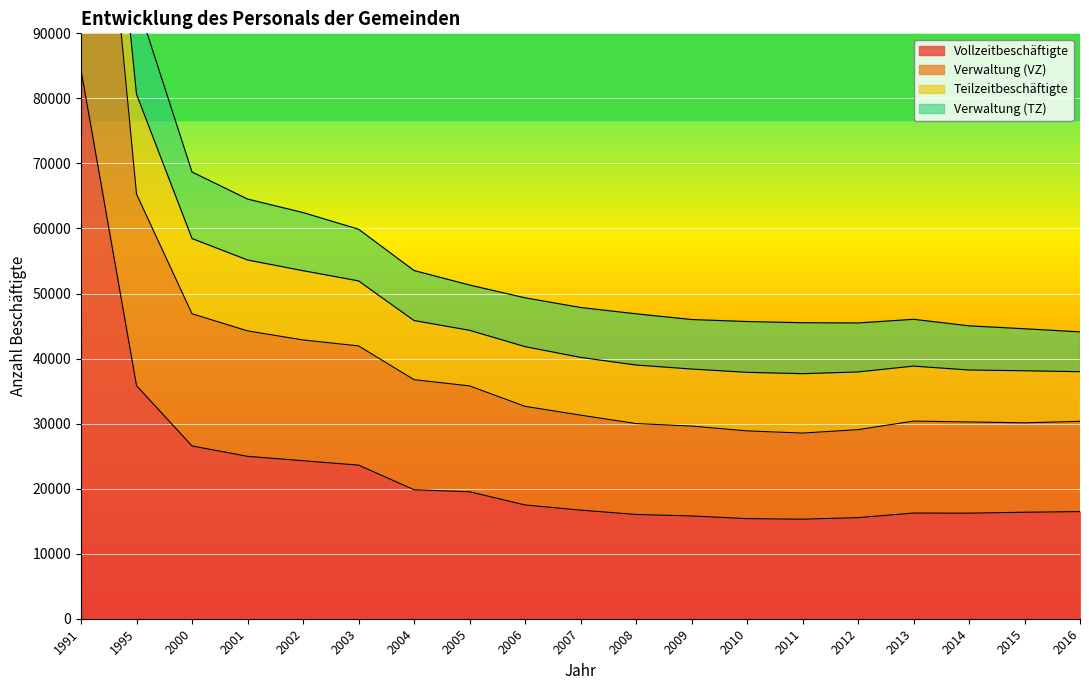

Count the number of categories in the chart.

19